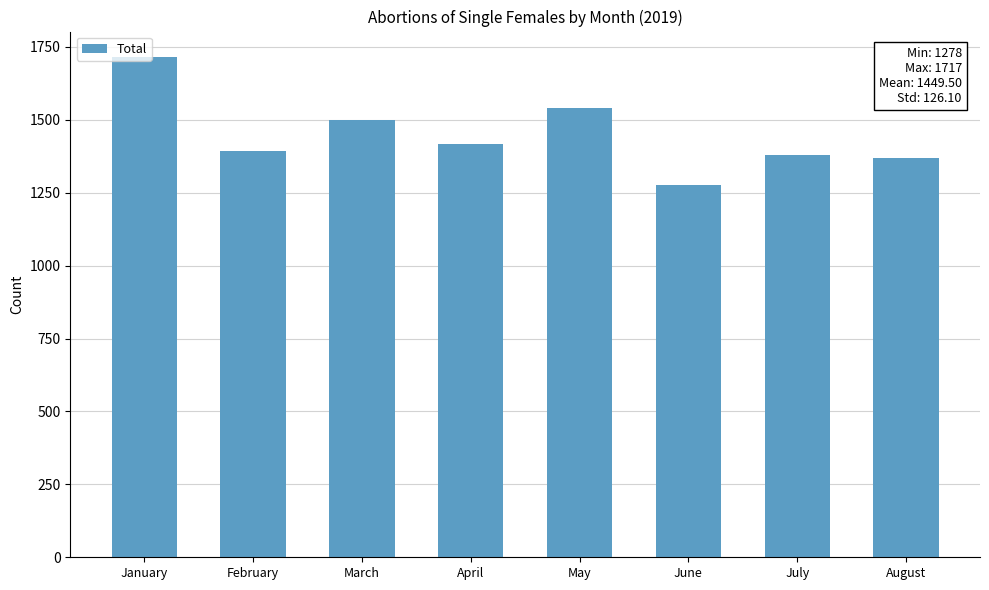

Where is the data nearest to the value 1497?

March